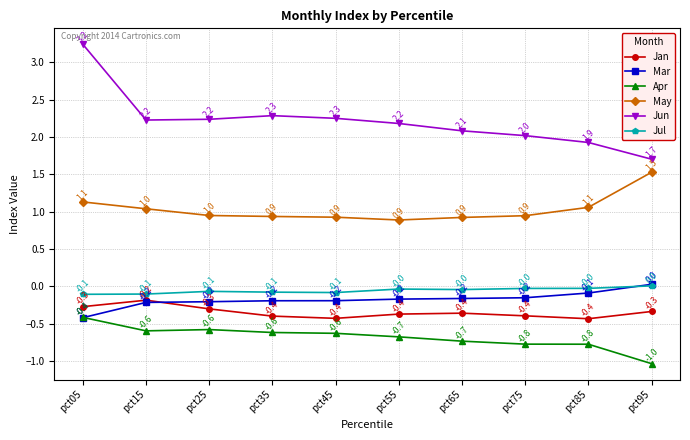

True or false: May and Apr cross at least once.

False